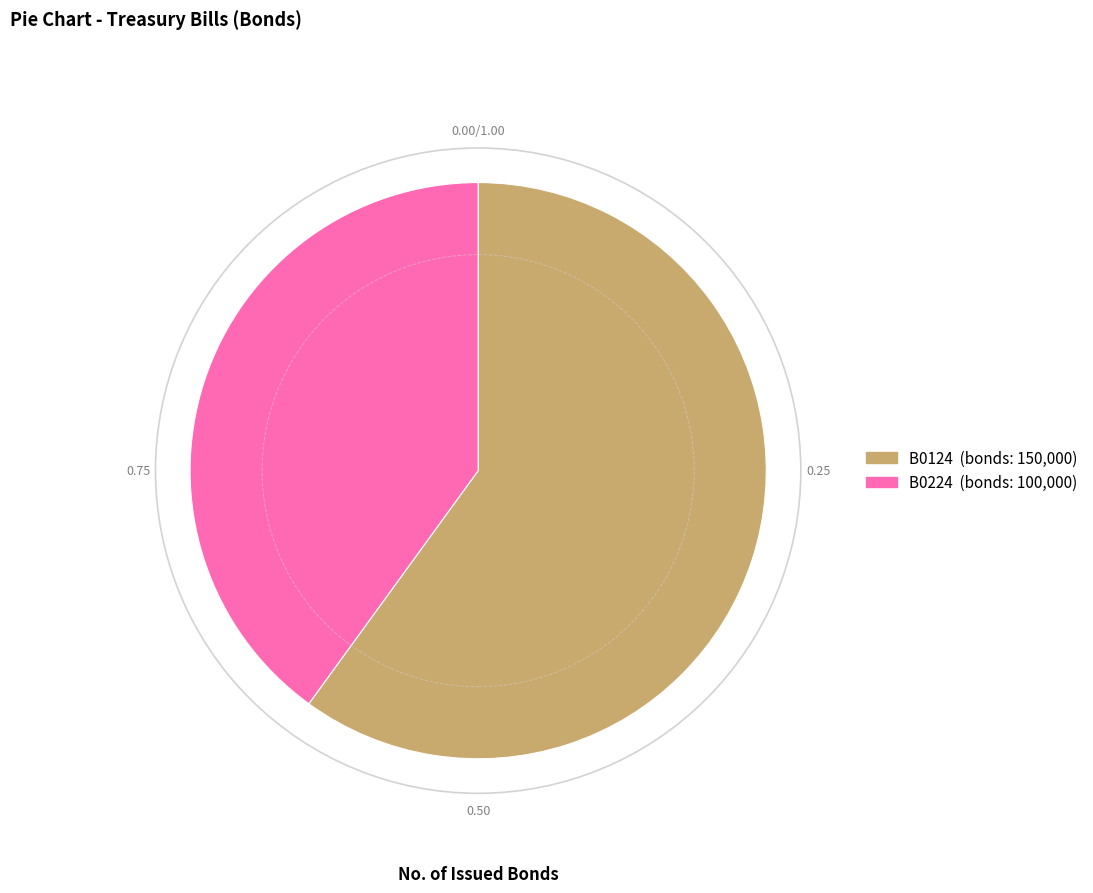

Count the number of slices in the pie.

2